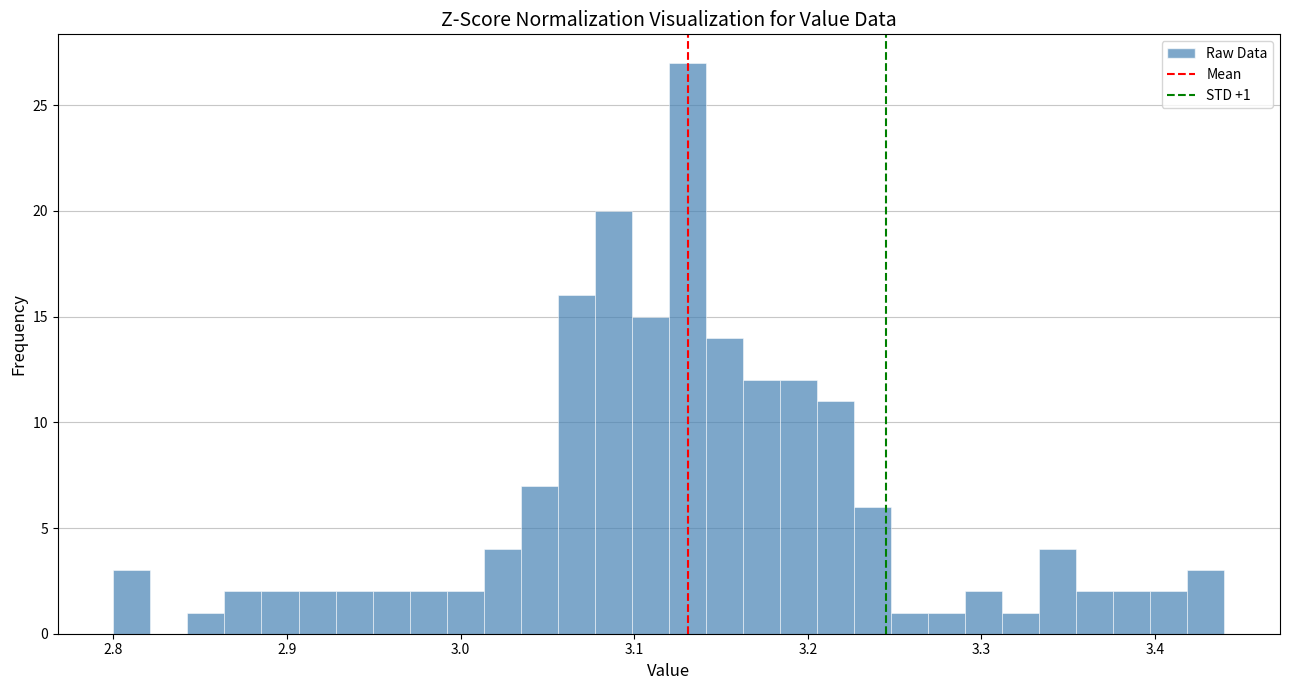

Read against the x-axis, roughly where is the centre of the tallest bar?

3.13